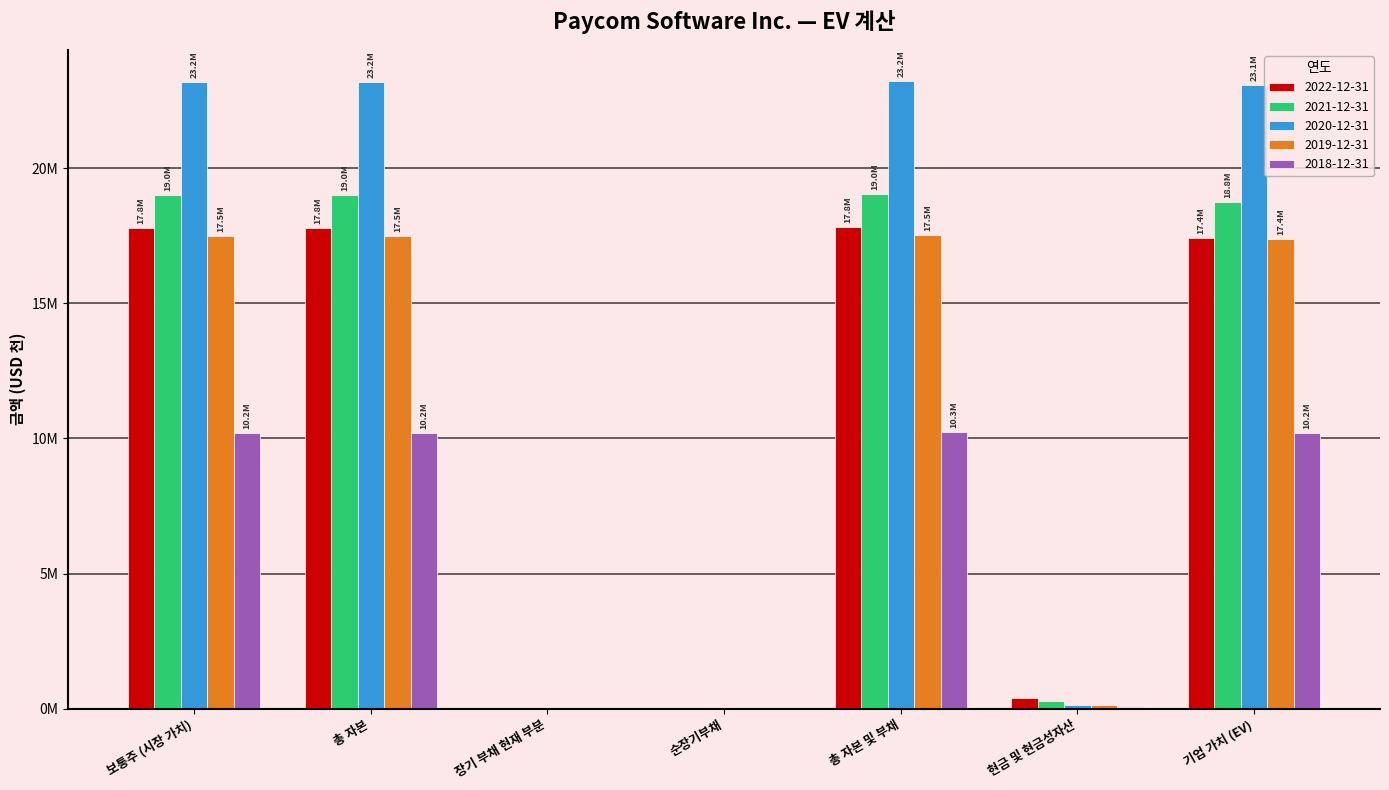

What are all the series names shown in the legend?

2022-12-31, 2021-12-31, 2020-12-31, 2019-12-31, 2018-12-31